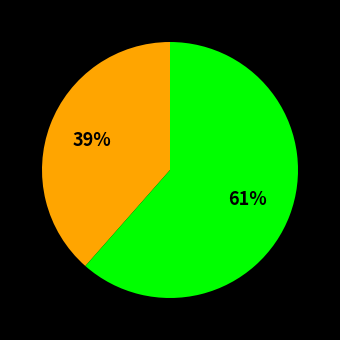

Is there any slice that represents more than half of the pie?

Yes